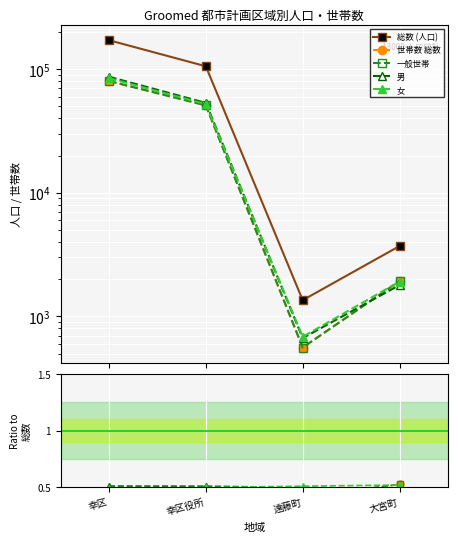

Rank the series at 大宮町 from highest to lowest value.

総数 (人口), 世帯数 総数, 一般世帯, 女, 男